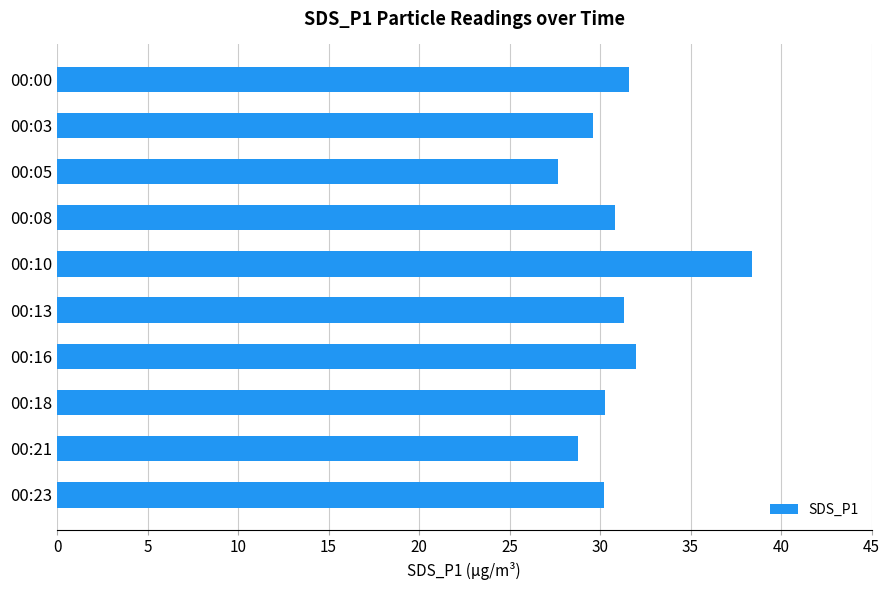

At which category does the chart reach its minimum across all series?

00:05